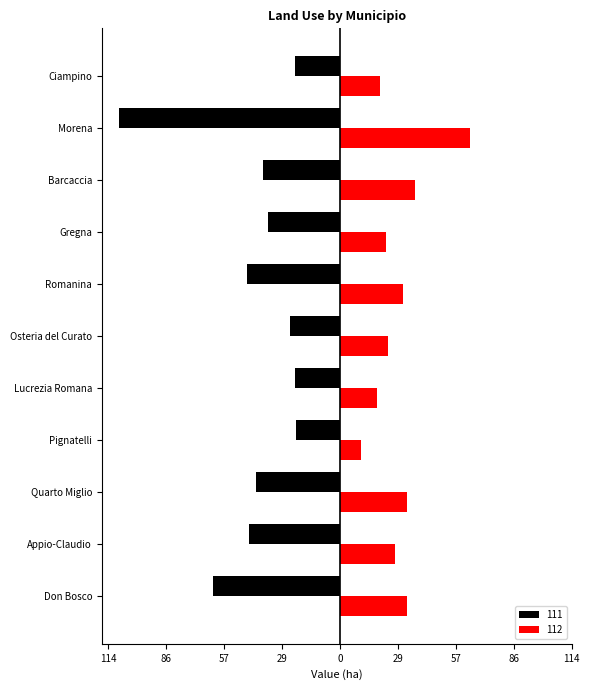

What is the sum of the 112 values at Morena and Romanina?

95.3